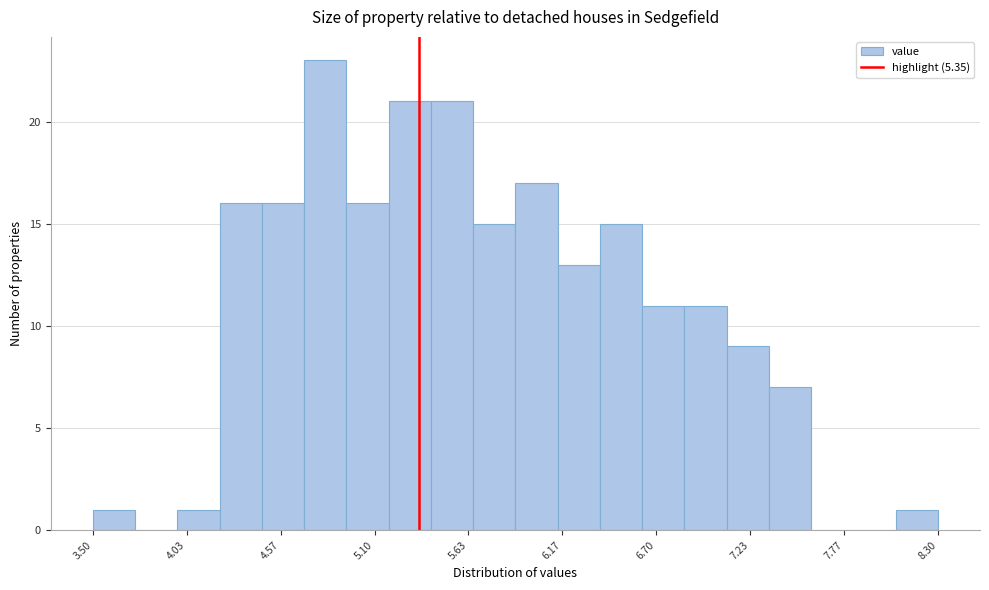

Around what value on the x-axis is the tallest bar? Give the approximate position of its centre, as read against the axis.

4.8